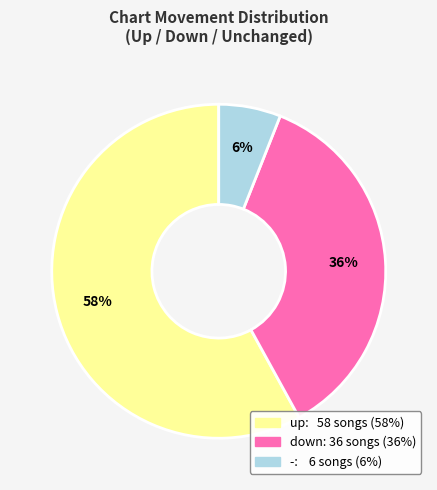

How many segments does this pie chart have?

3